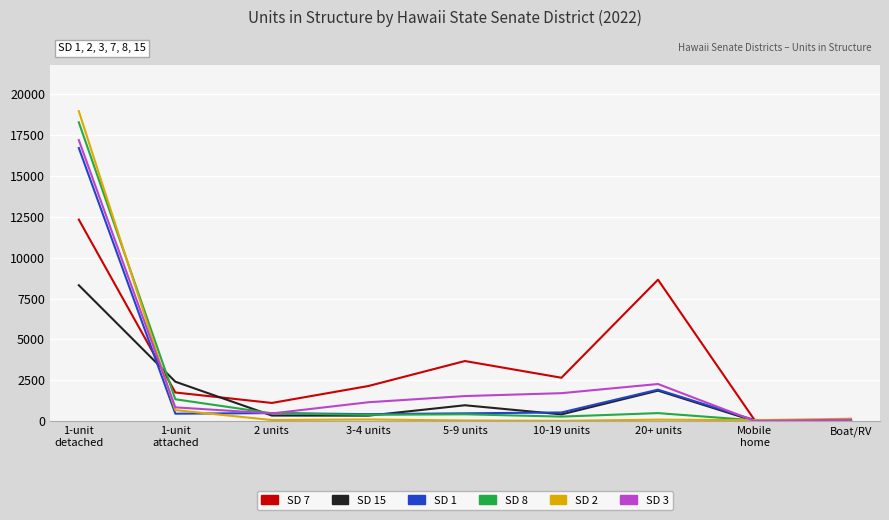

What is the maximum value shown in the chart?

18945